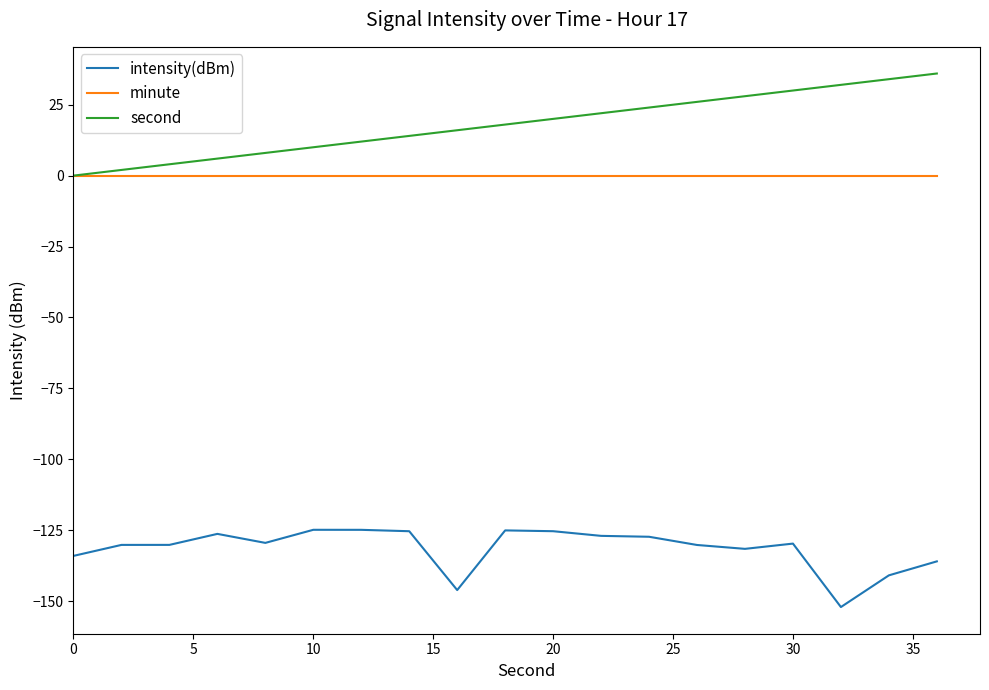

How many distinct data groups are displayed?

3